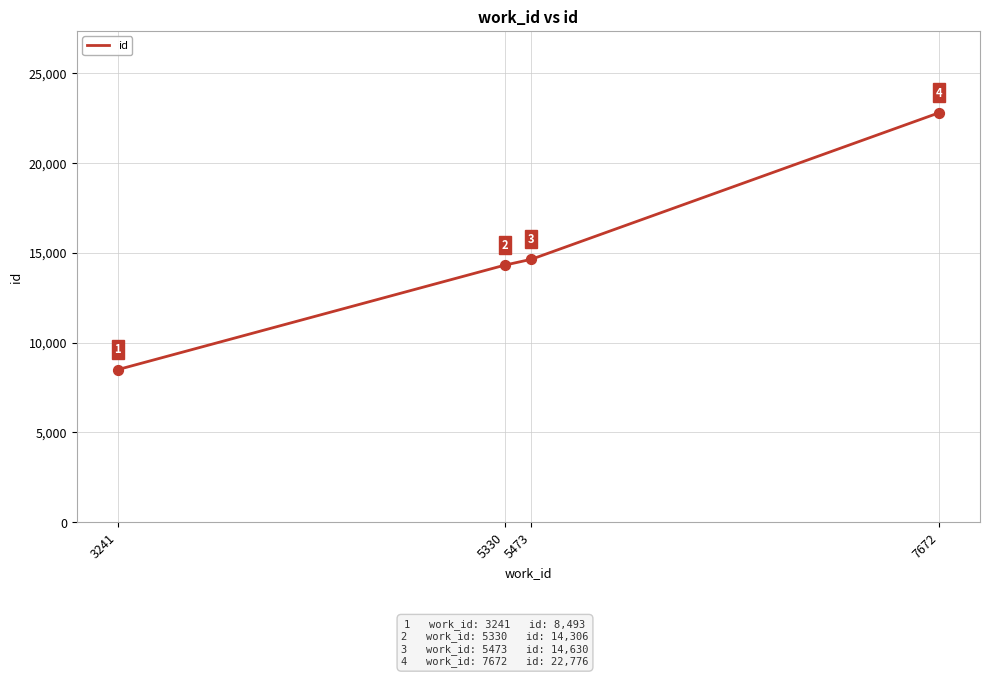

Which has a higher value, 5473 or 3241?

5473